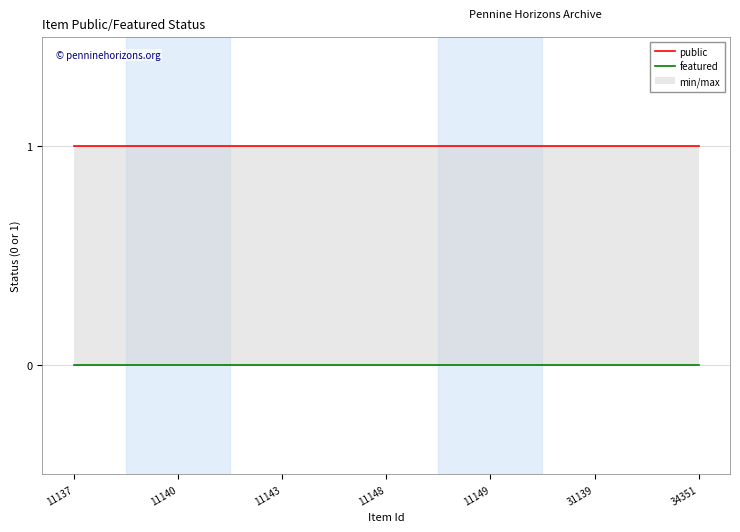

The featured series shows 0 at 11137. True or false?

True